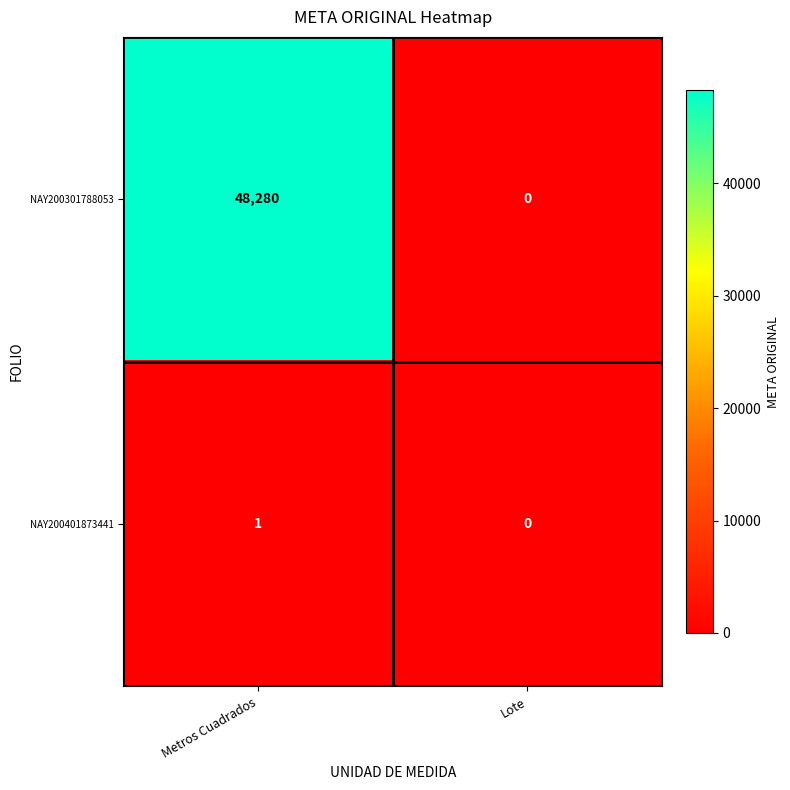

Which label corresponds to the smallest value in the chart?

Lote